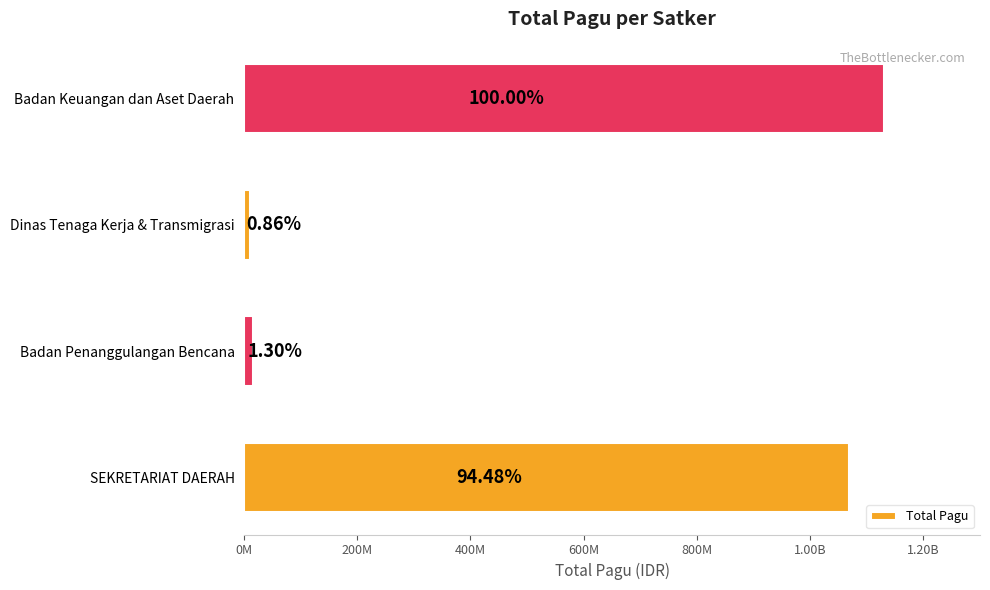

Are the bars grouped side by side (vs. stacked)?

No